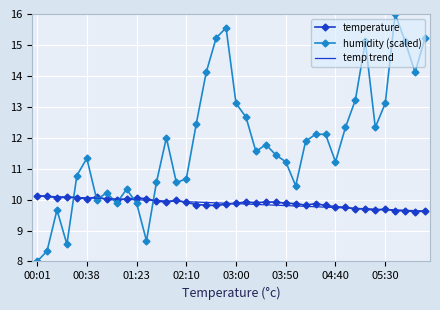

Which category has the lowest value in the humidity series?

00:01